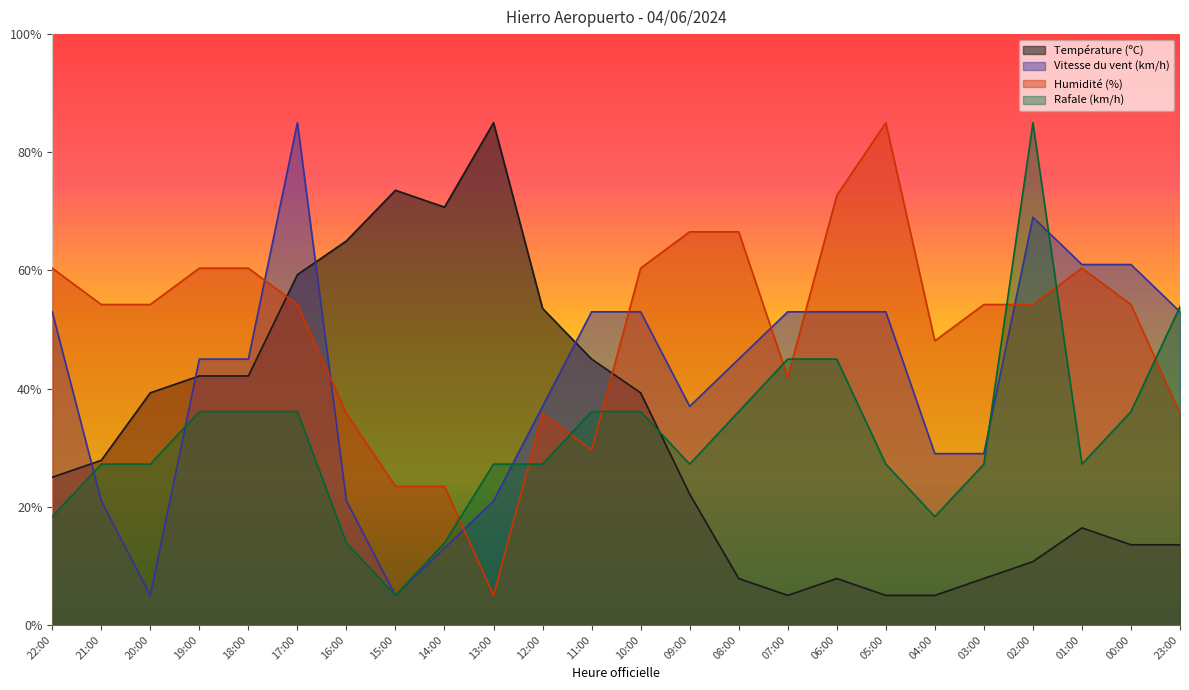

The Température (ºC) series shows 59.9 at 20:00. True or false?

False